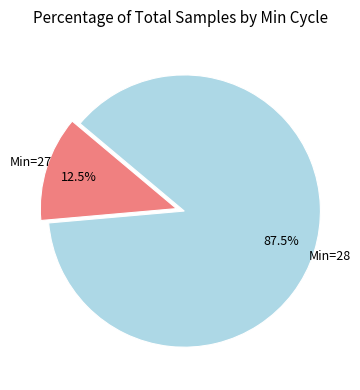

Does any single category account for the majority?

Yes